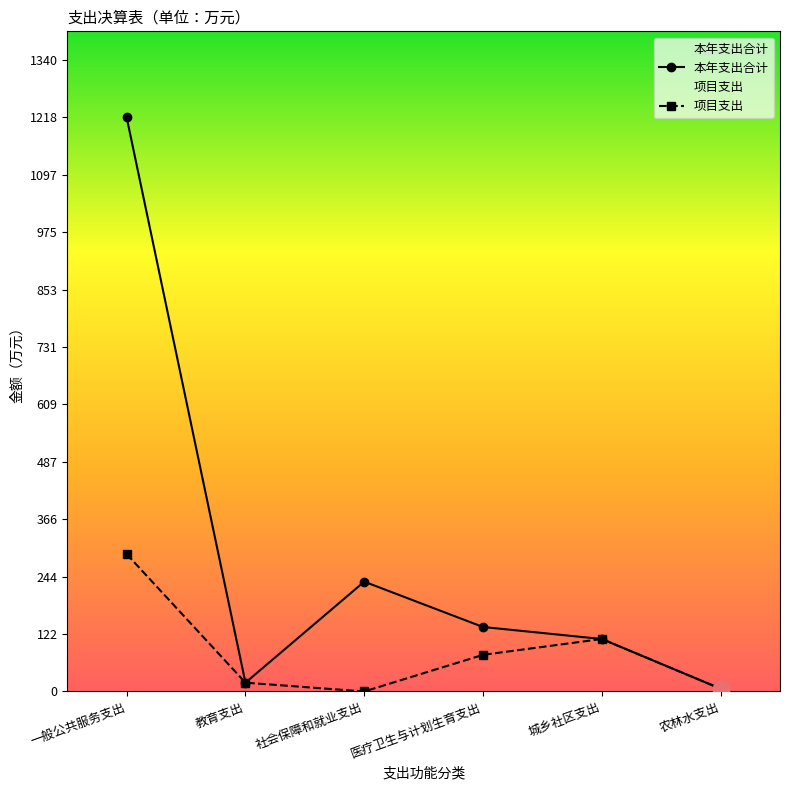

True or false: 本年支出合计 and 项目支出 intersect in this chart.

False